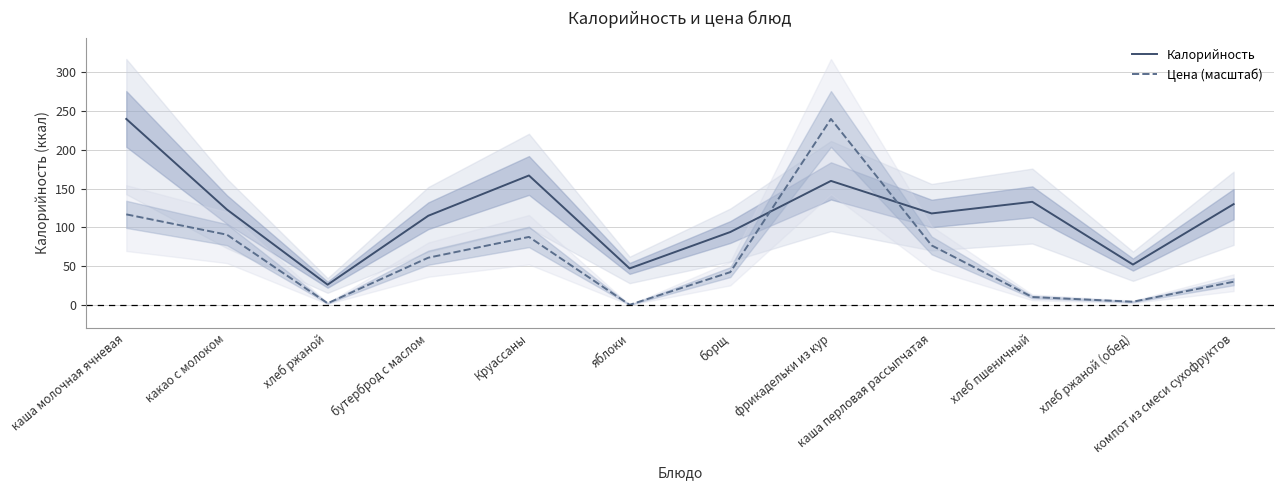

At which category is the sum across all series the highest?

фрикадельки из кур